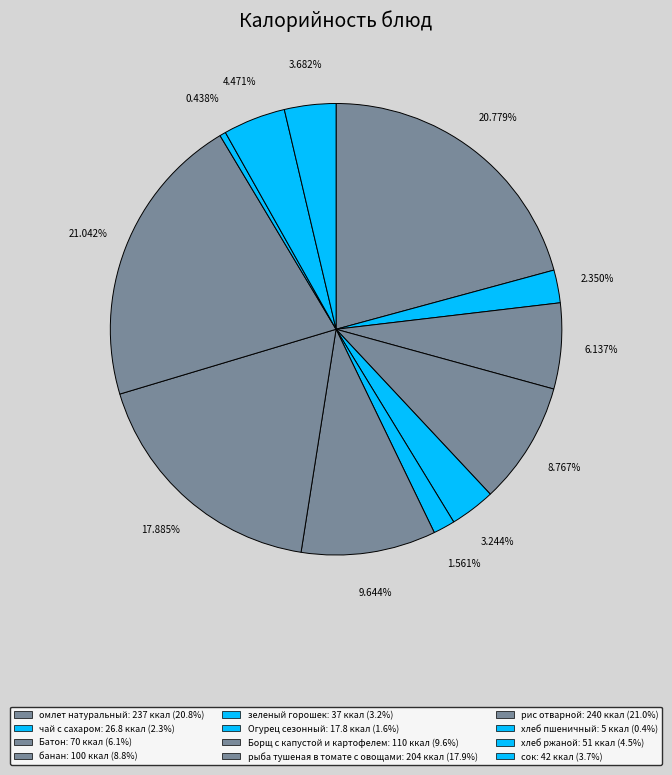

Approximately how many times larger is the value at чай с сахаром compared to рыба тушеная в томате с овощами?

0.1